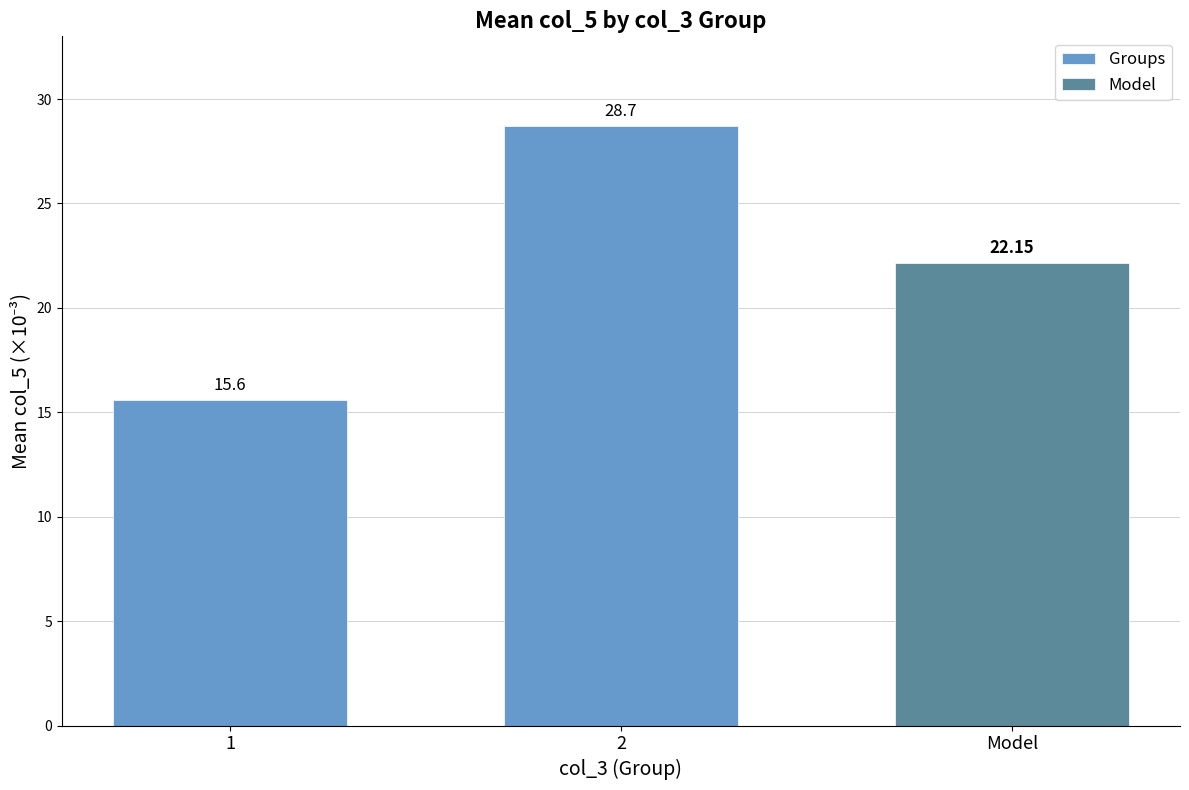

Are the bars horizontal?

No